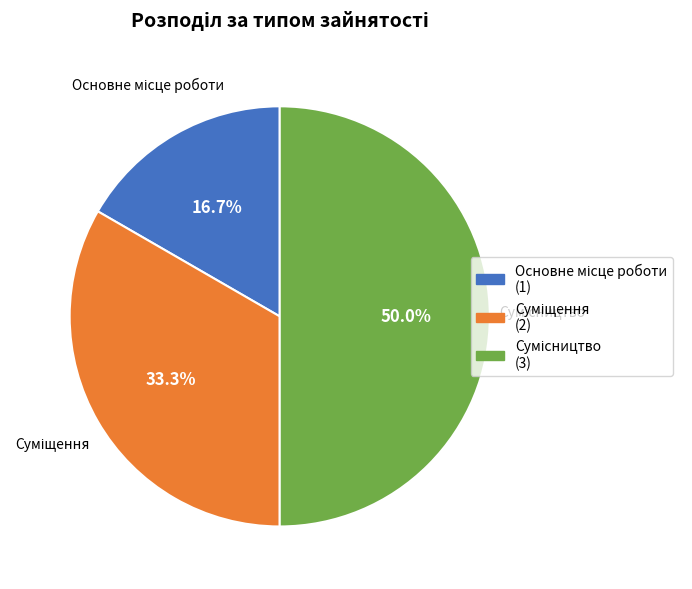

How many slices are in this pie chart?

3